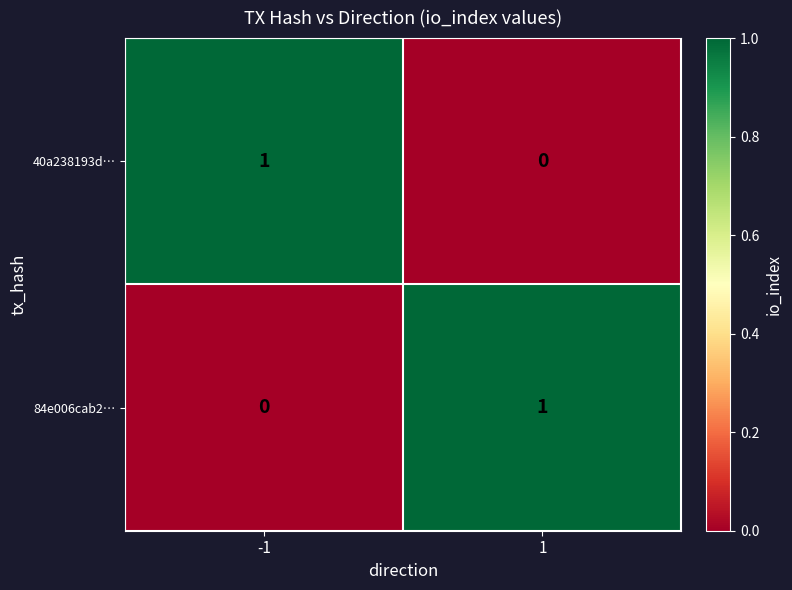

Is the value of 40a238193d… at -1 greater than the value of 84e006cab2… at -1?

Yes